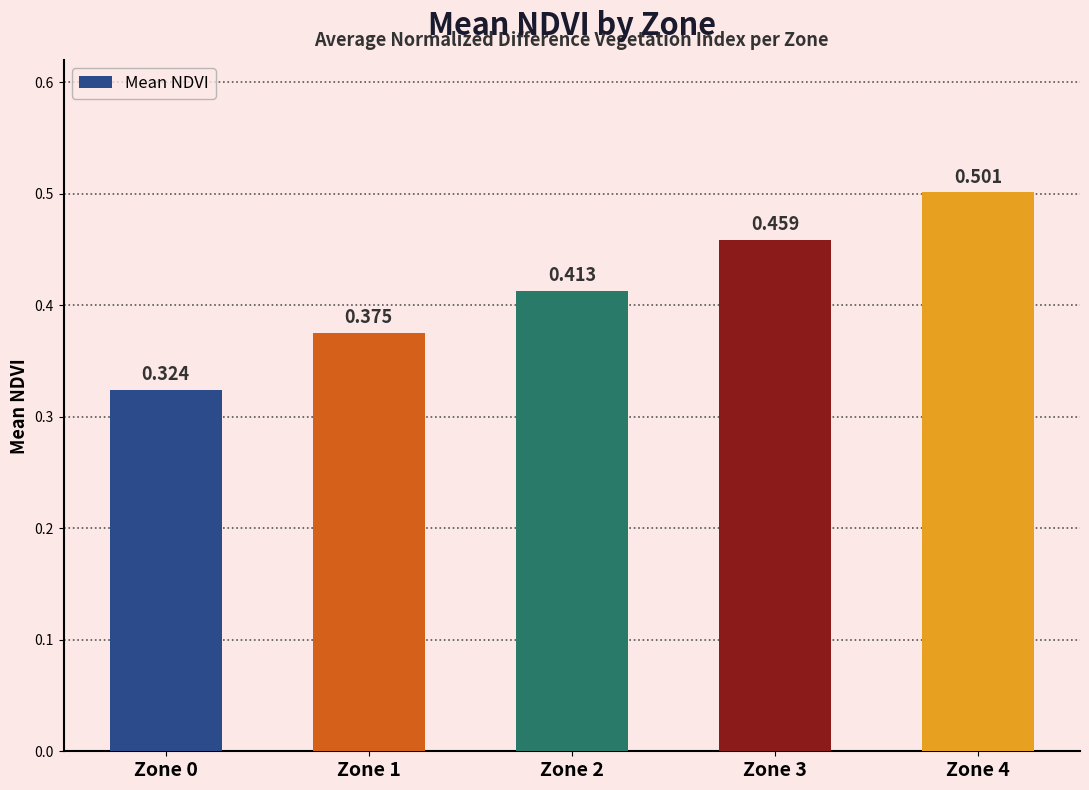

Which has a higher value, Zone 2 or Zone 4?

Zone 4